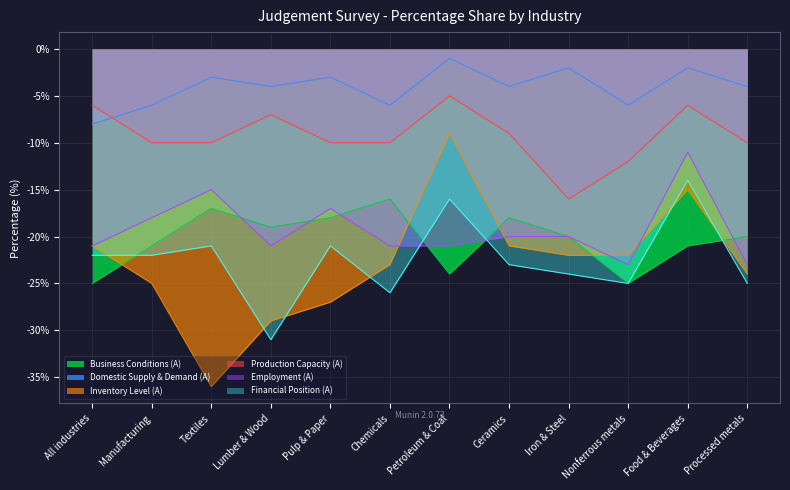

Rank the categories by Employment (A) value from lowest to highest.

Nonferrous metals, Processed metals, All industries, Lumber & Wood, Chemicals, Petroleum & Coal, Ceramics, Iron & Steel, Manufacturing, Pulp & Paper, Textiles, Food & Beverages